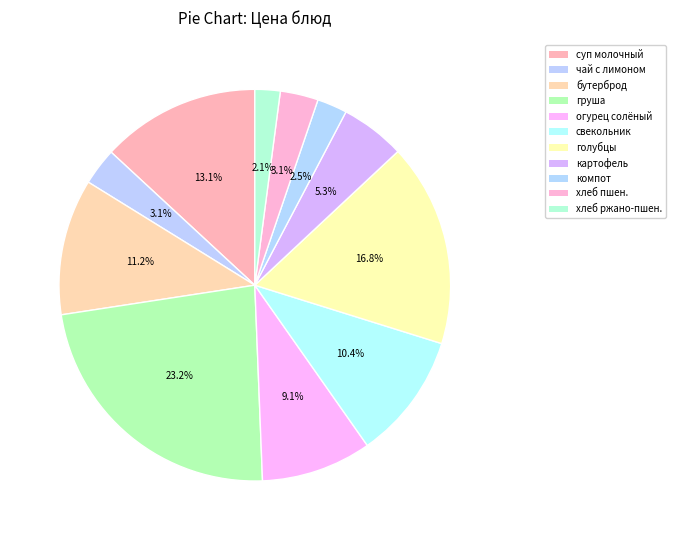

How many slices are in this pie chart?

11